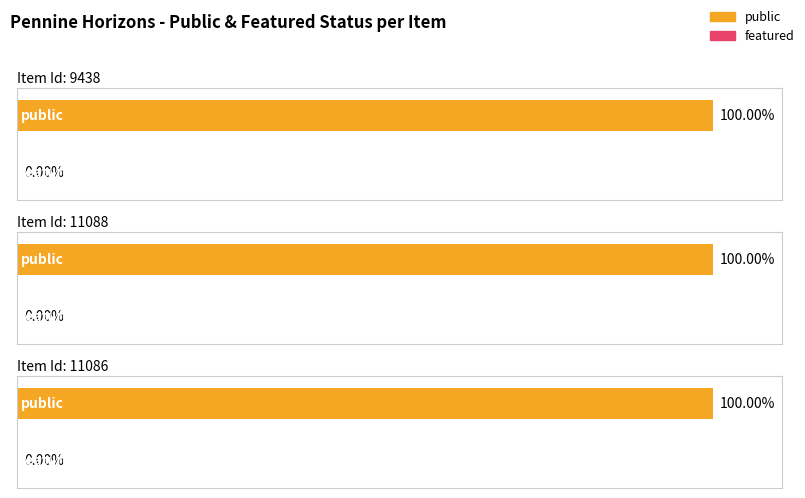

Between 11088 and 11086, which series saw the biggest shift?

public